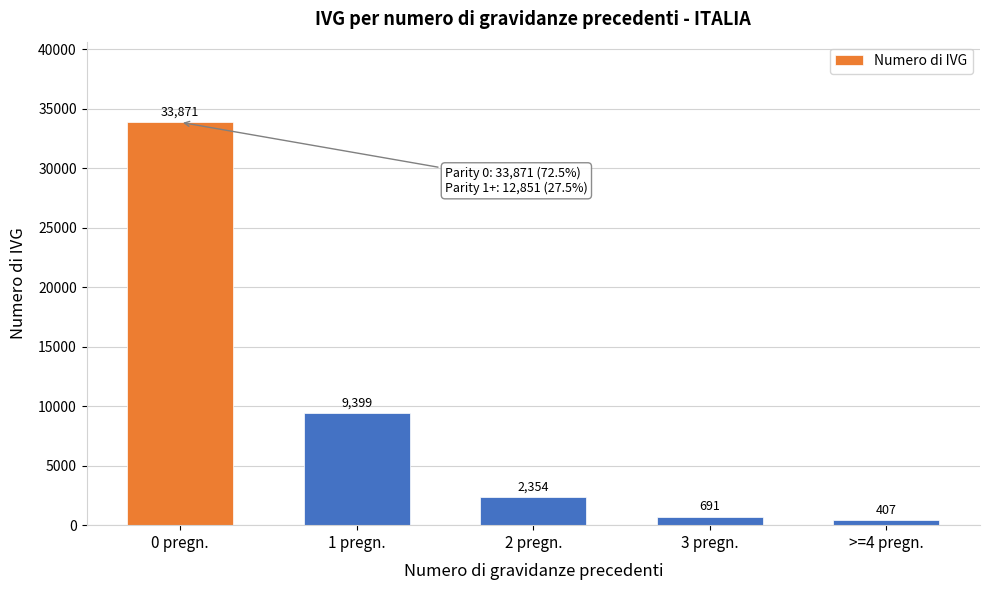

Reading left to right, transcribe all the data shown in this chart.

0 pregn.=33871	1 pregn.=9399	2 pregn.=2354	3 pregn.=691	>=4 pregn.=407